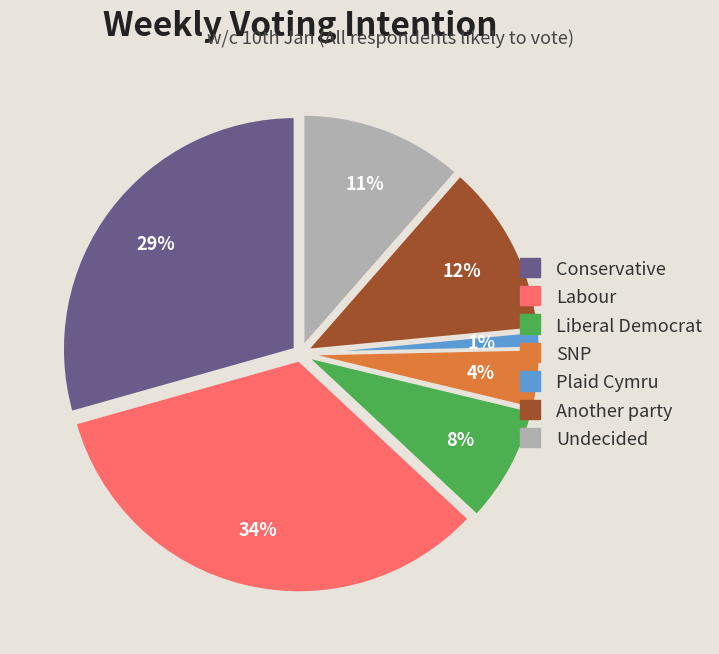

What percentage is the Labour slice, to the nearest percent?

34%